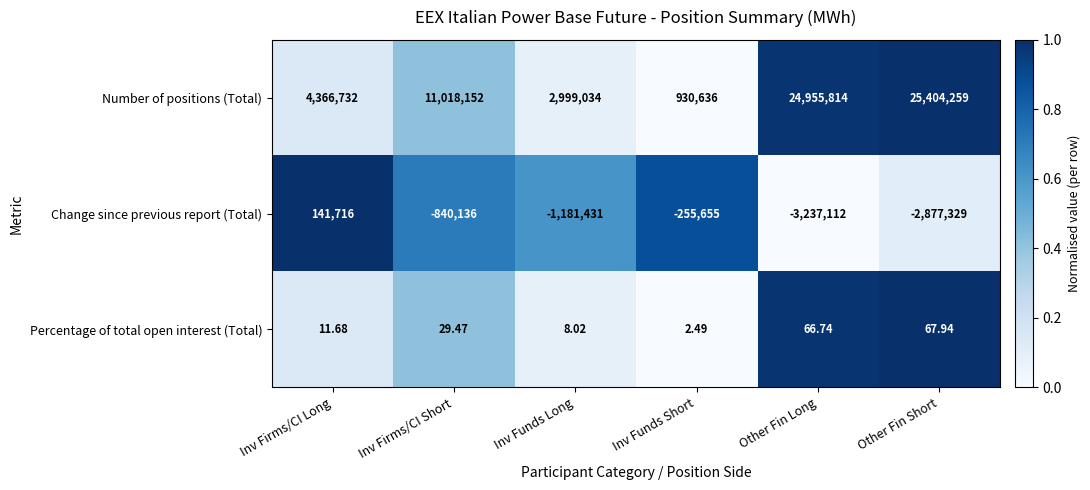

Rank the series at Inv Firms/CI Long from highest to lowest value.

Number of positions (Total), Change since previous report (Total), Percentage of total open interest (Total)